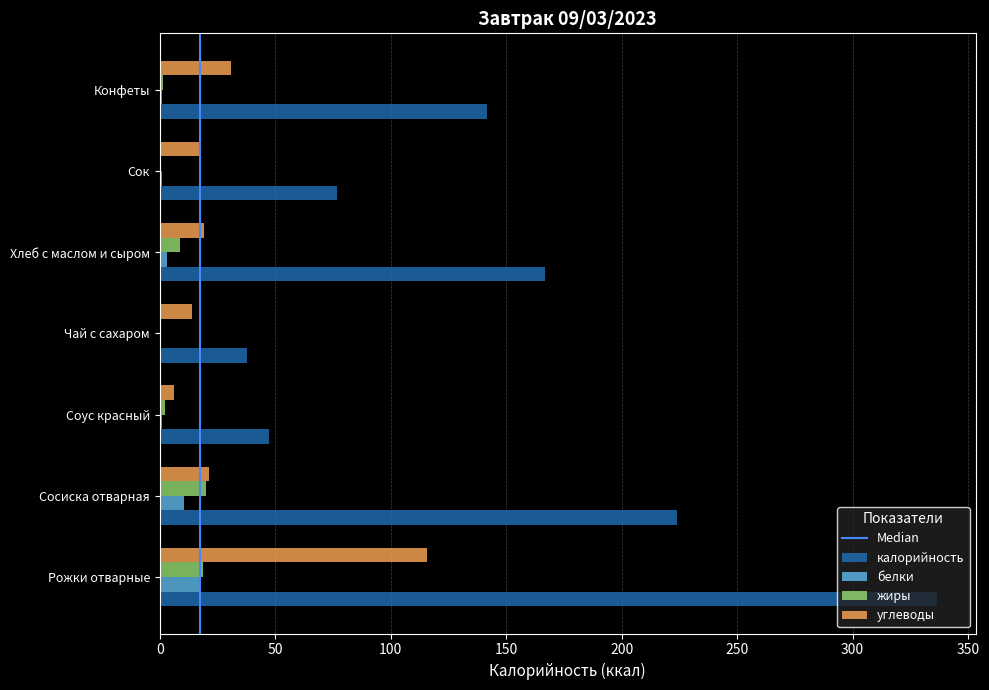

True or false: калорийность has a value of 336.5 at Рожки отварные.

True